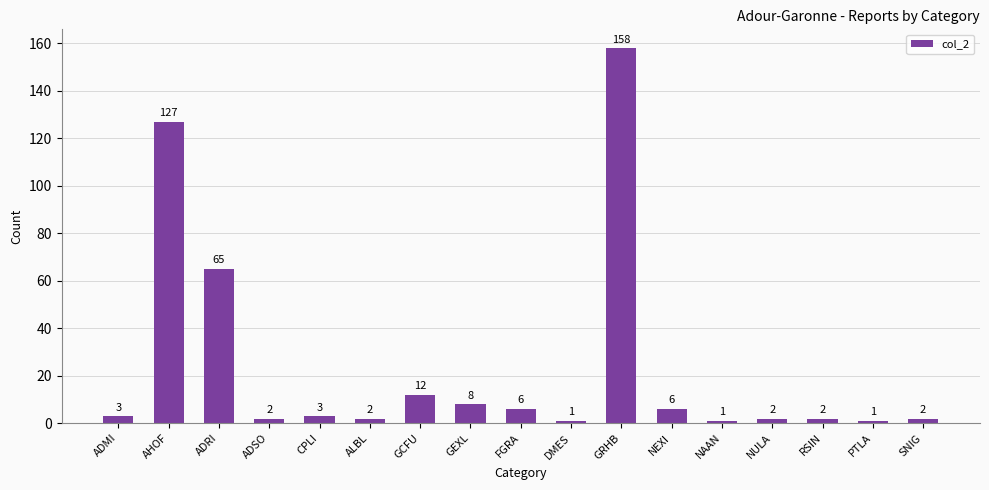

Which label corresponds to the largest value in the chart?

GRHB